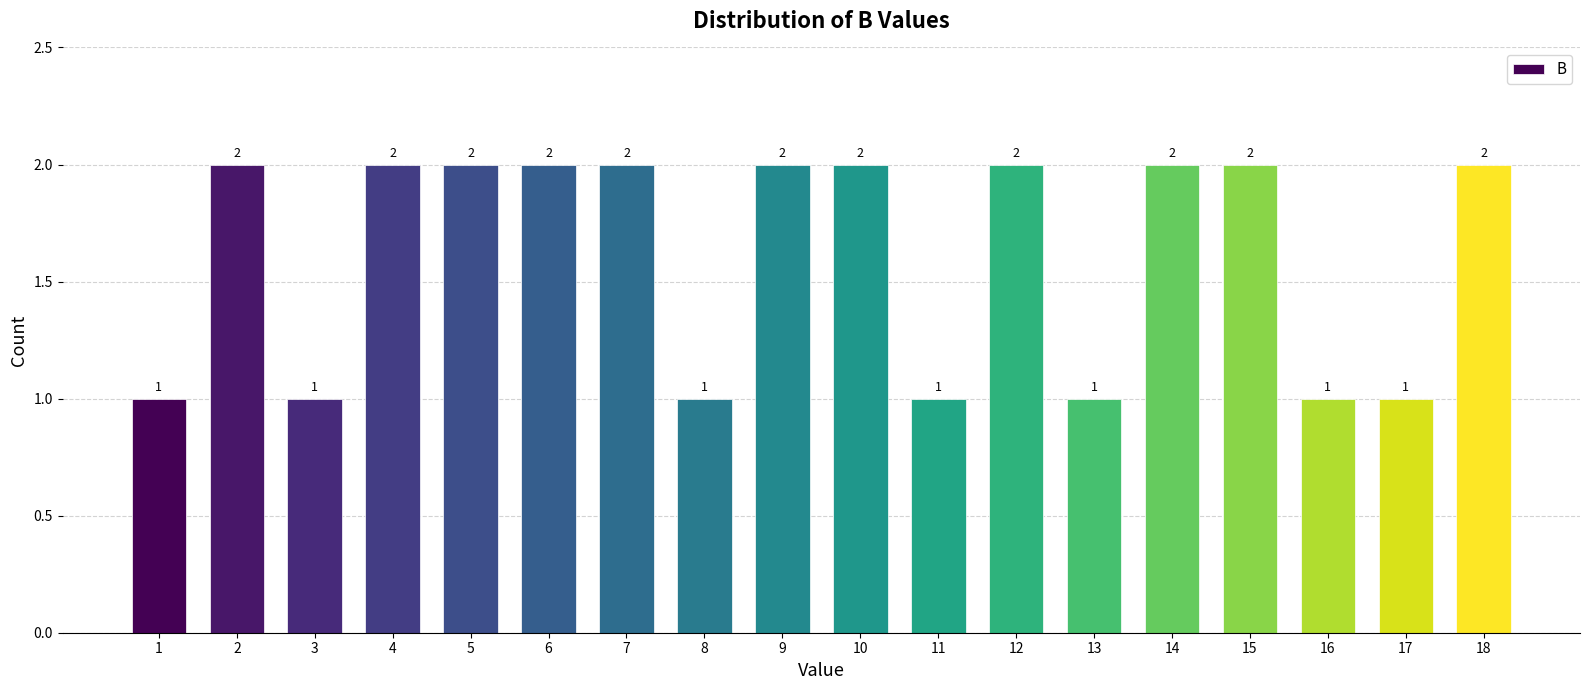

Reading left to right, list all the values displayed in this chart.

1	2	1	2	2	2	2	1	2	2	1	2	1	2	2	1	1	2